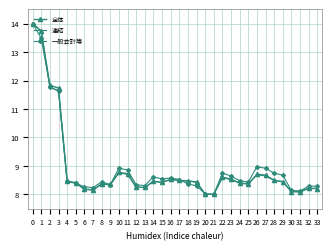

True or false: 一般会計等 and 連結 intersect in this chart.

True